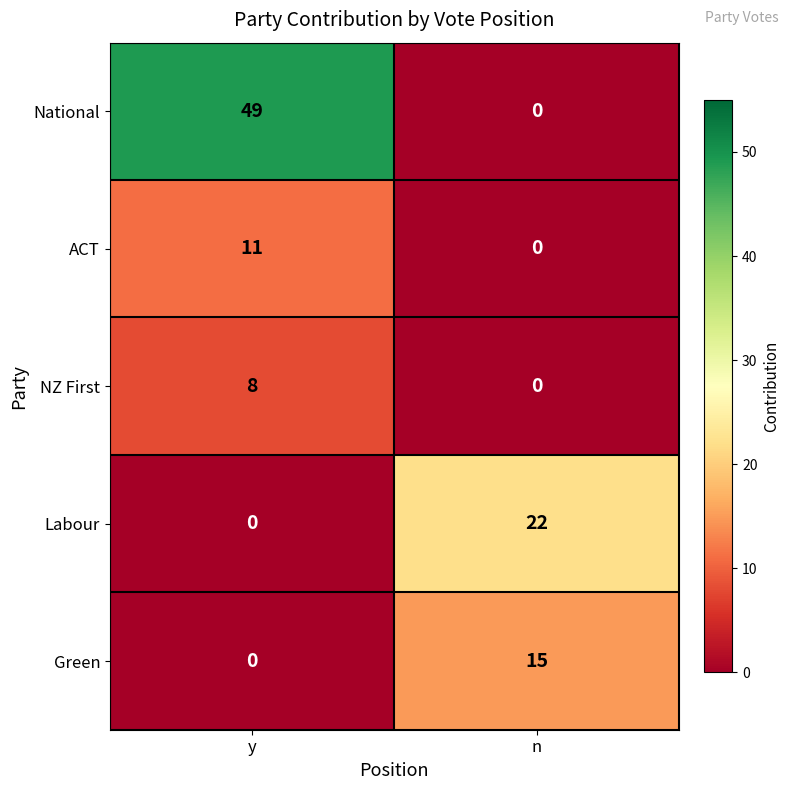

Where is Labour nearest to the value 11?

y